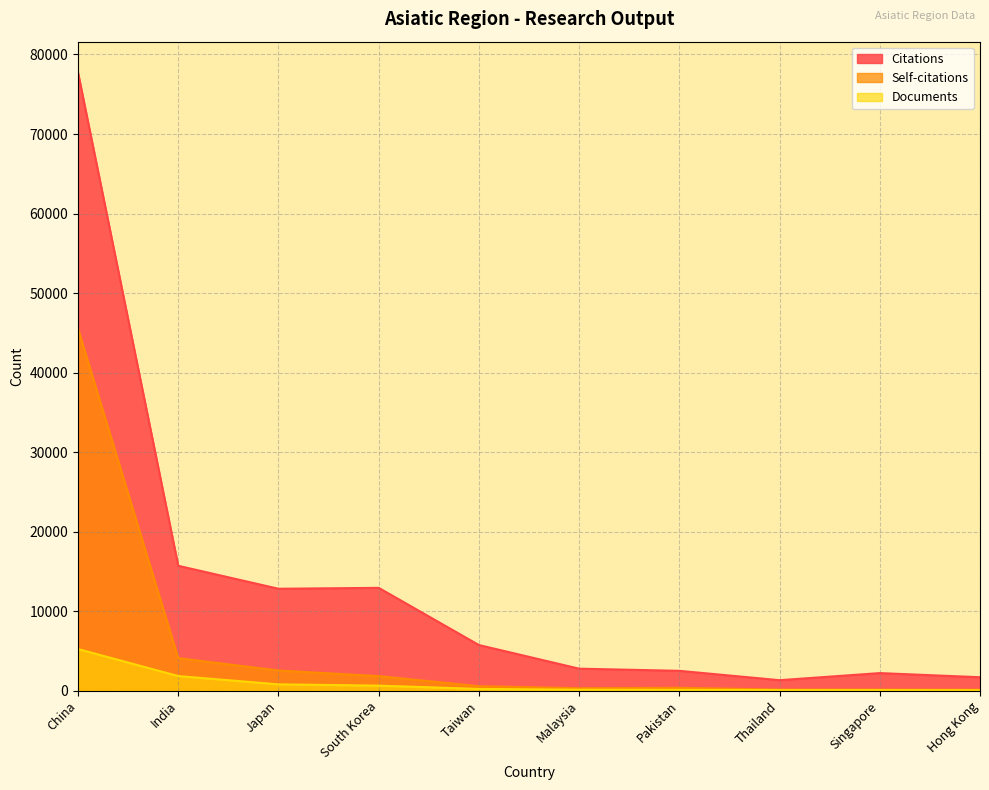

What is the label of the 9th point from the right?

India